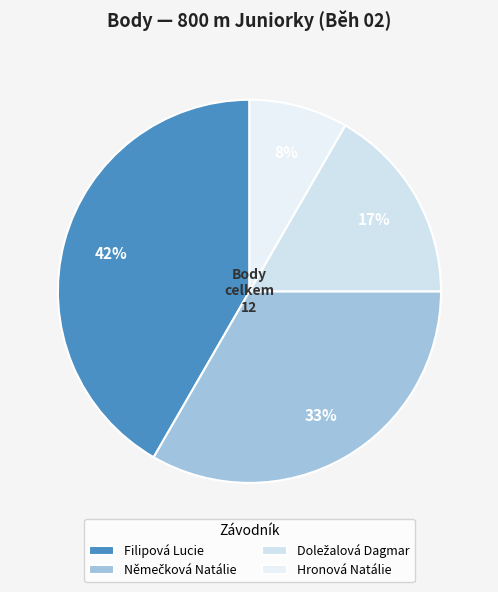

Count the number of slices in the pie.

4